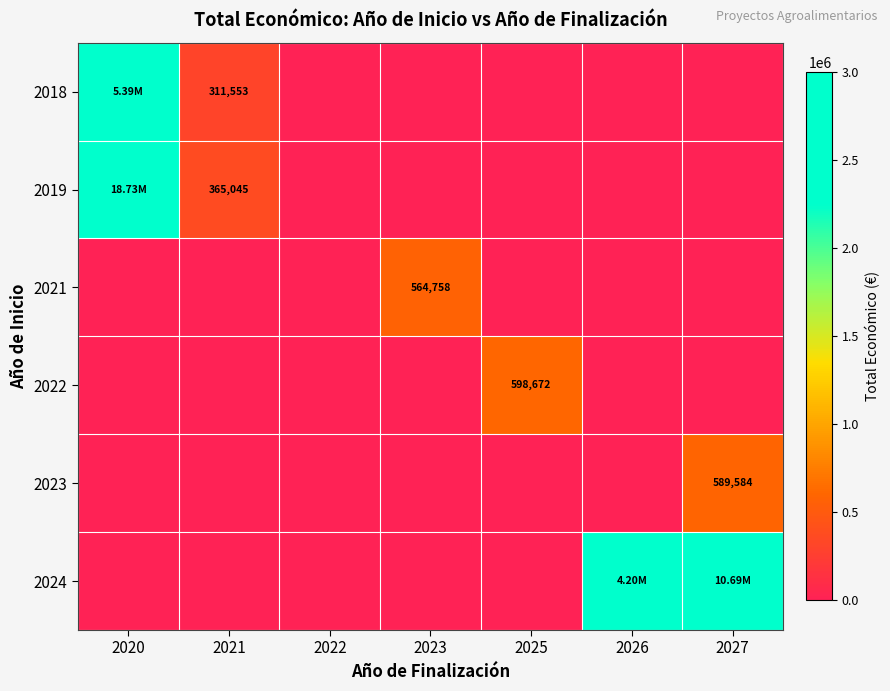

How many values in the 2021 series exceed 0?

1